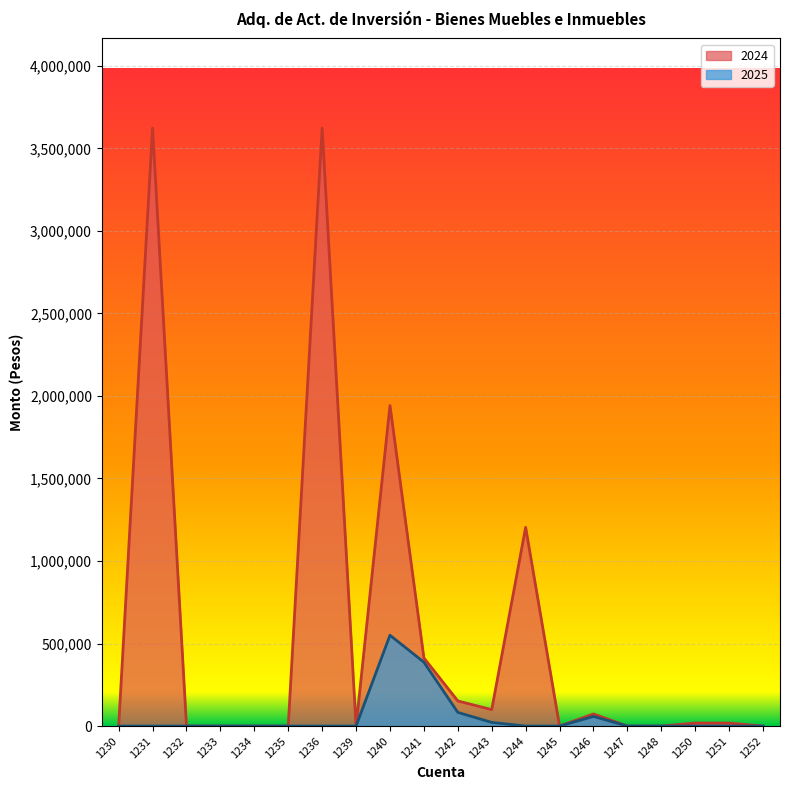

Where is 2024 nearest to the value 1811416?

1240